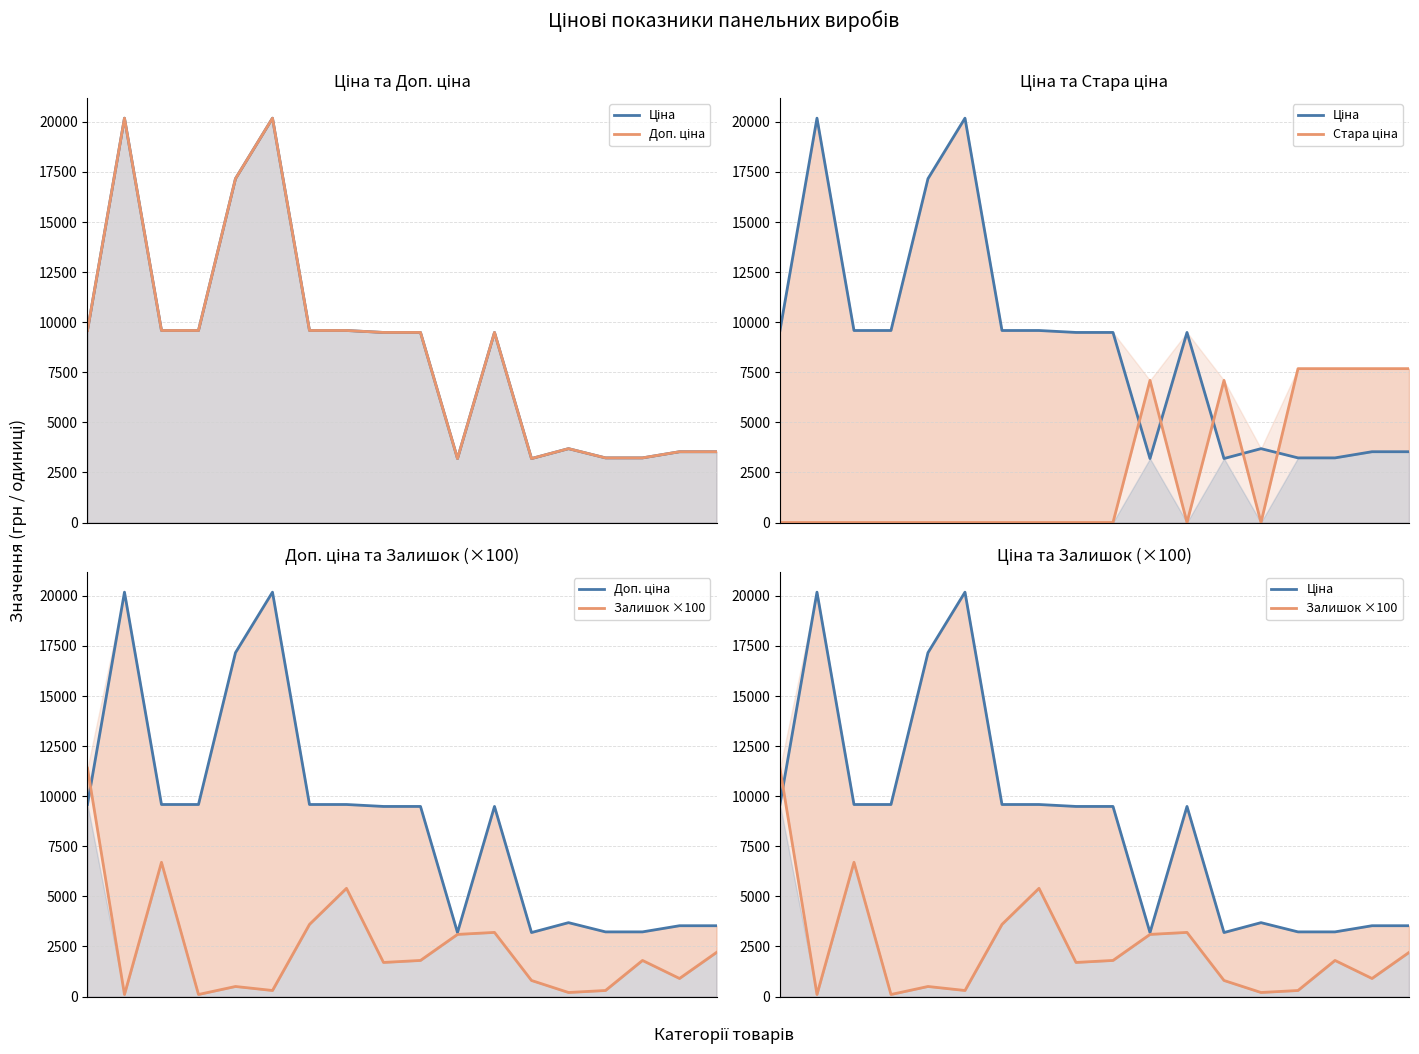

What is the difference between the maximum and second lowest values in the Стара ціна series?

7680.9